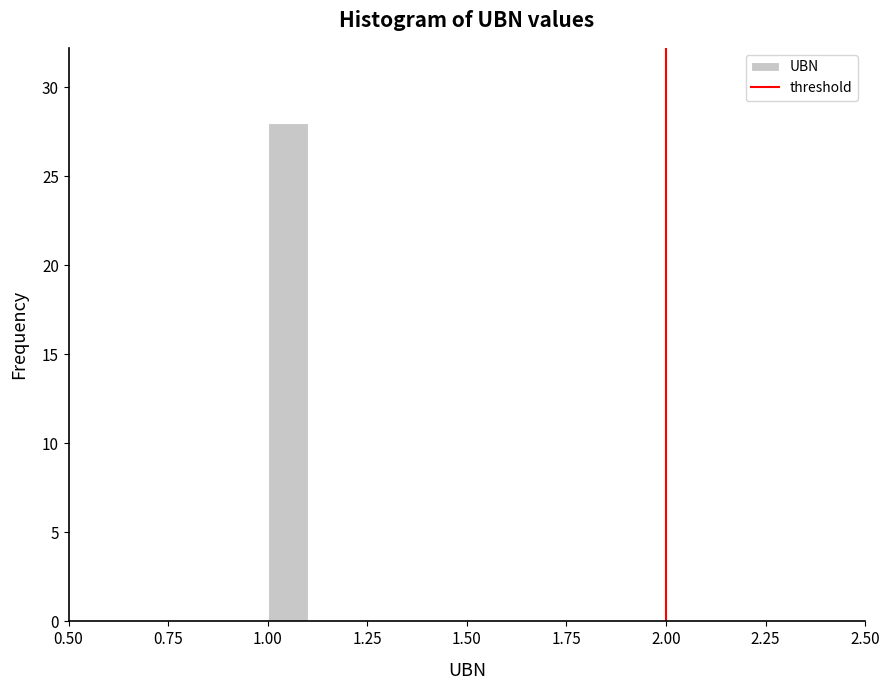

Around what value on the x-axis is the tallest bar? Give the approximate position of its centre, as read against the axis.

1.05